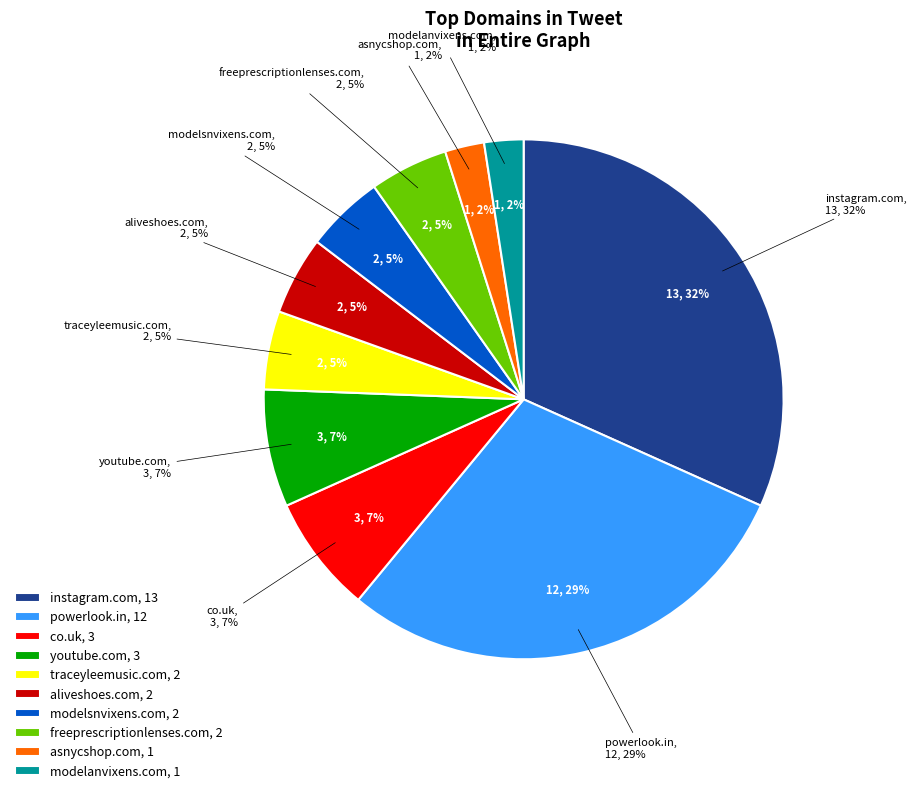

To the nearest percent, what is the average slice percentage?

10%